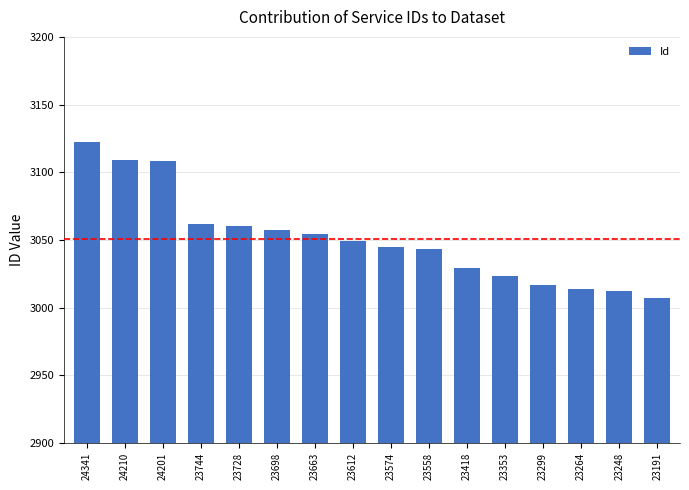

What is the maximum value shown in the chart?

3122